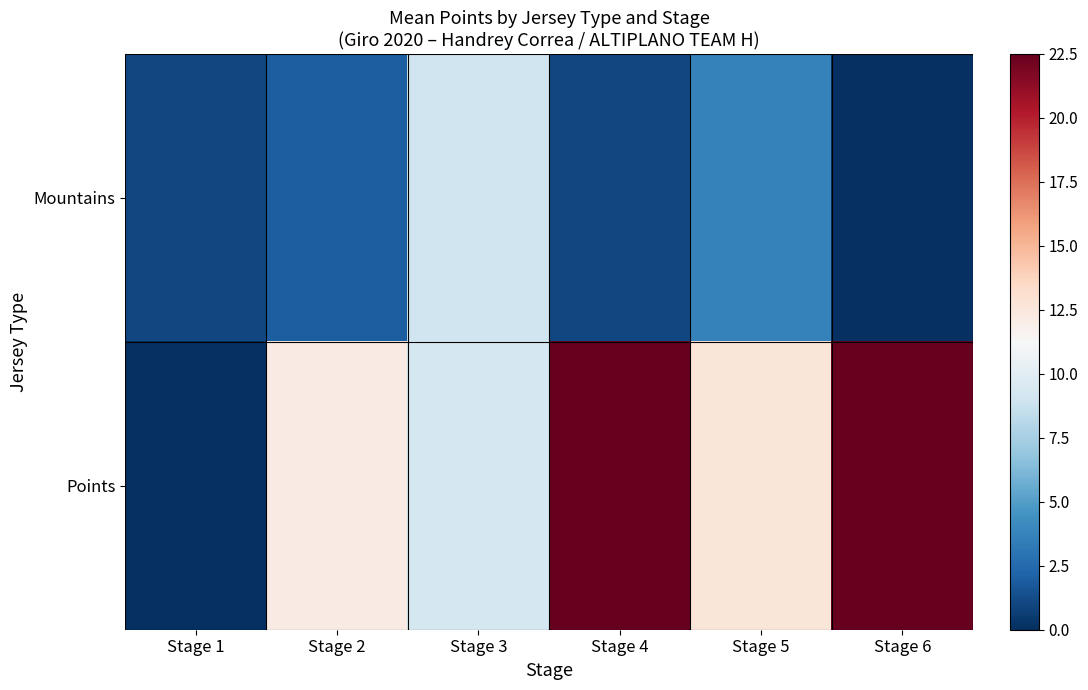

Which series has the largest range (max minus min)?

Points